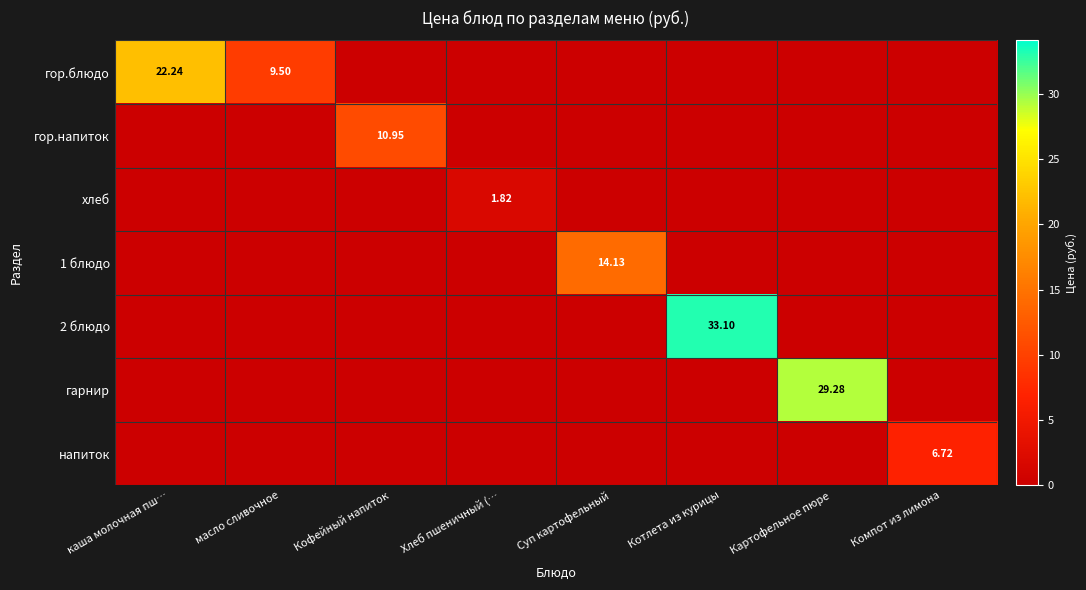

The гор.напиток series shows 0.0 at масло сливочное. True or false?

True